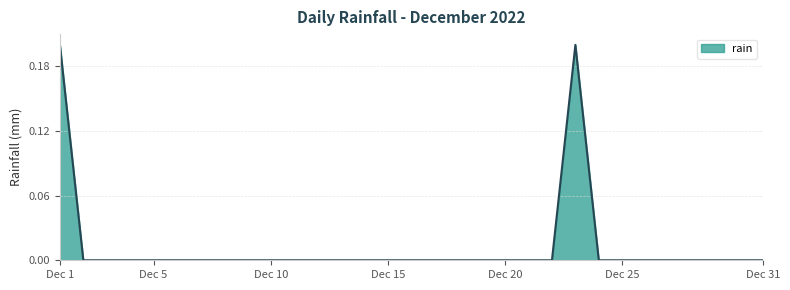

The chart shows a value of 0.0 at Dec 20. True or false?

True